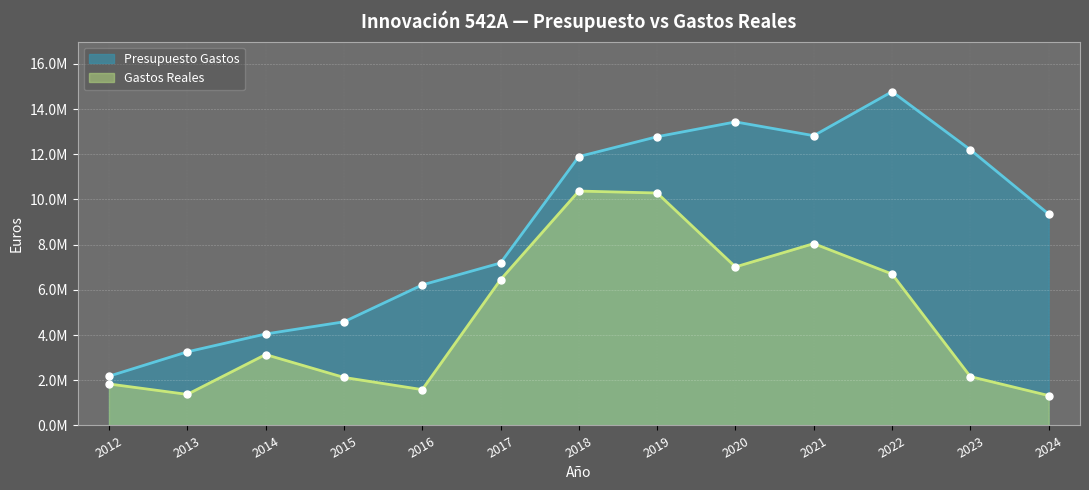

Which series has the widest spread of values?

Presupuesto Gastos